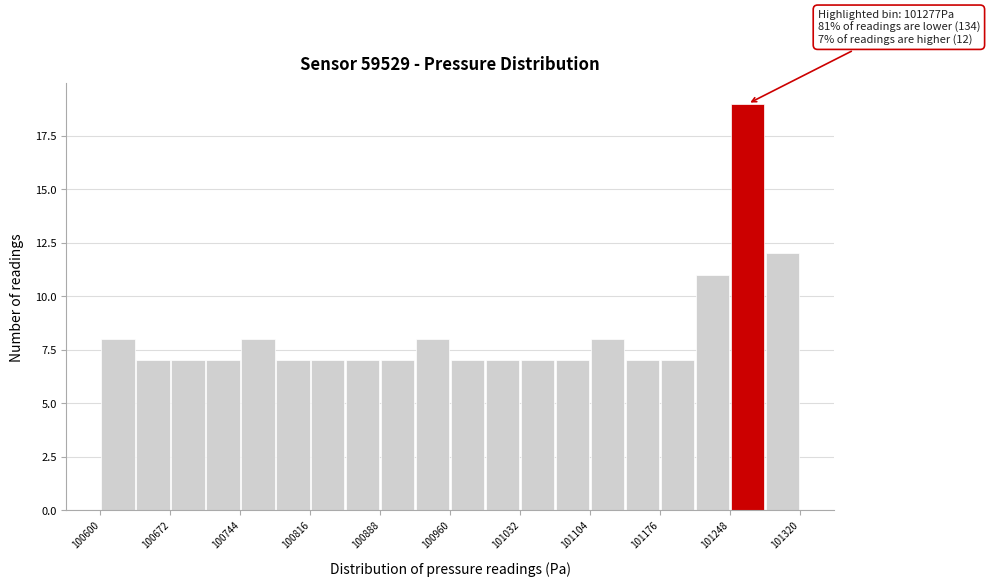

Read against the x-axis, roughly where is the centre of the tallest bar?

101270